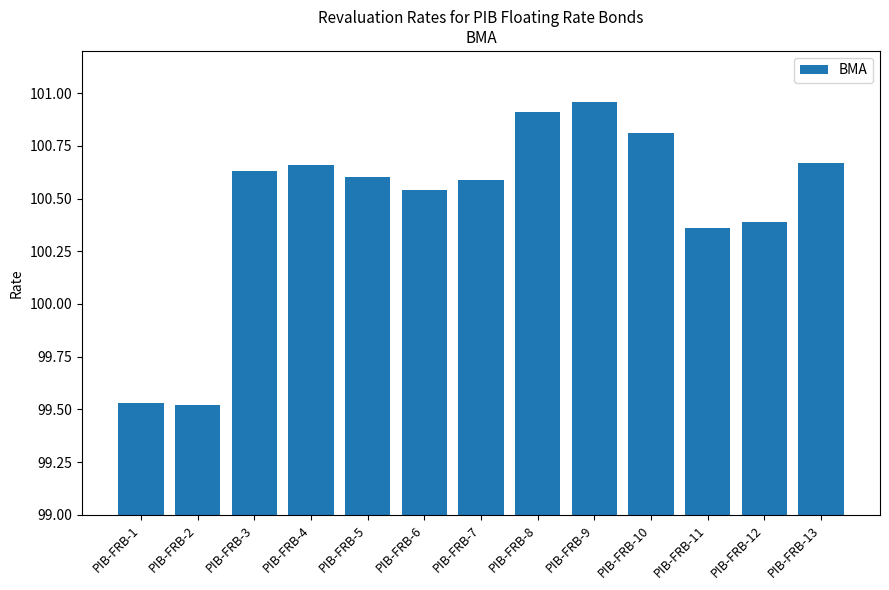

Where does the data first go above 100?

PIB-FRB-3